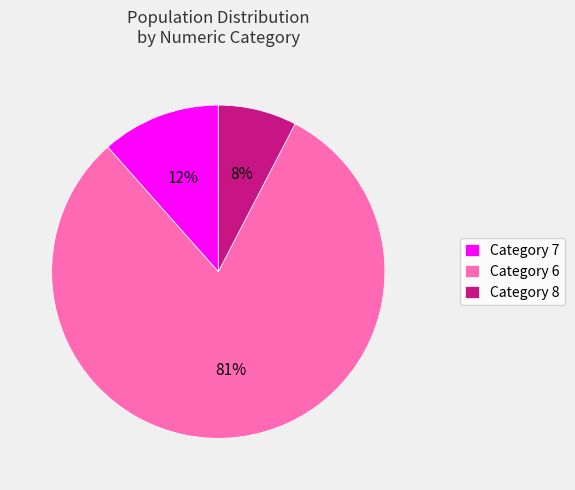

Rank the categories by value from highest to lowest.

Category 6, Category 7, Category 8